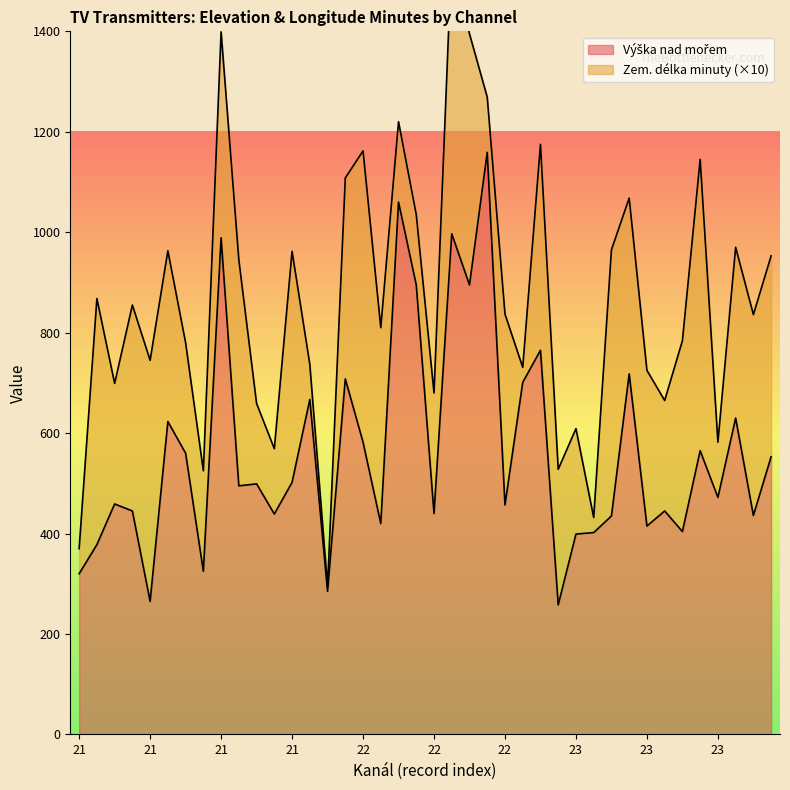

Does the chart display data point markers on the line(s)?

No